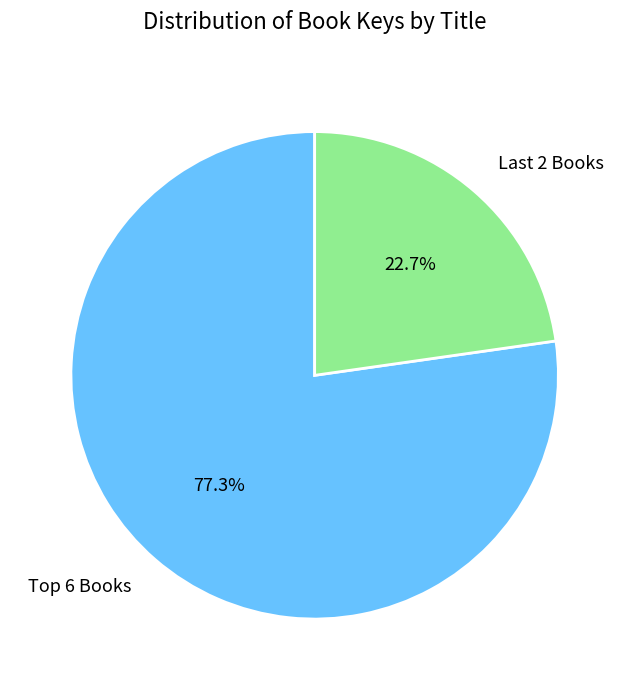

Is there a majority slice in this chart?

Yes